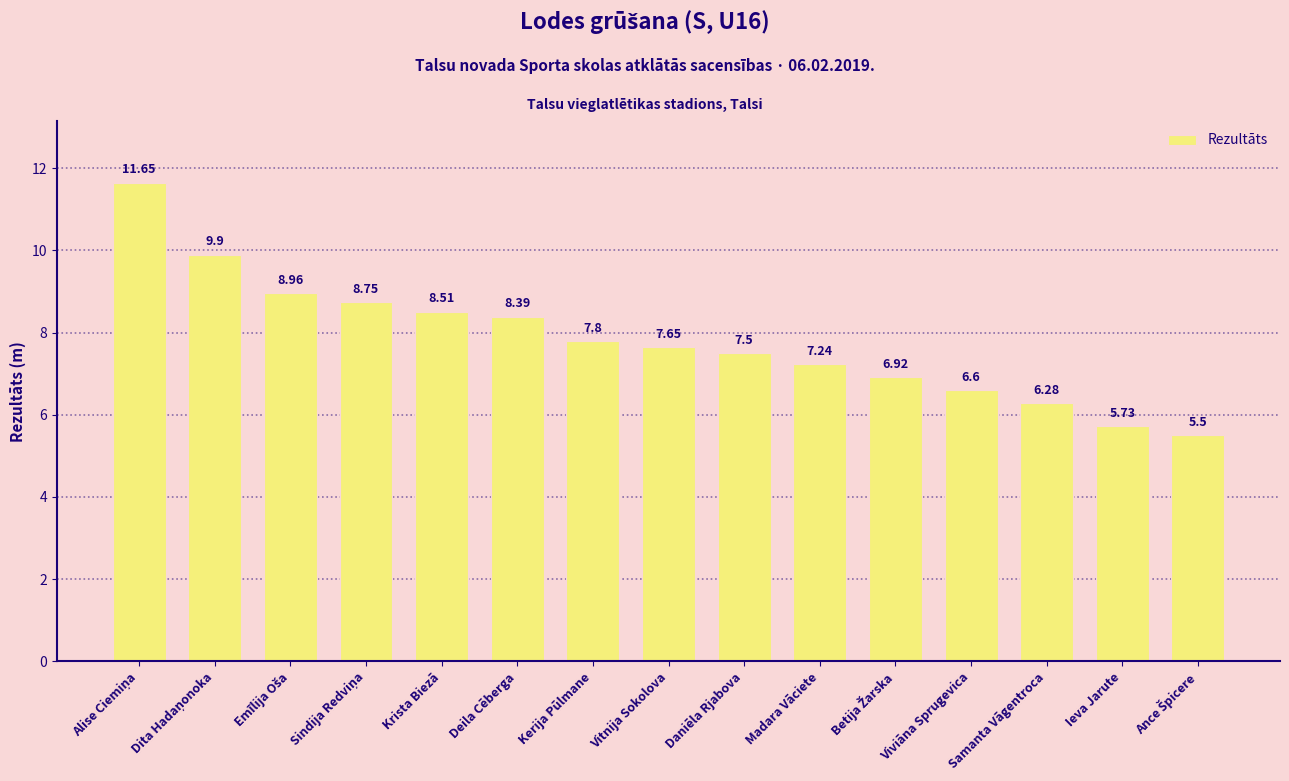

Where is the data nearest to the value 8?

Kerija Pūlmane